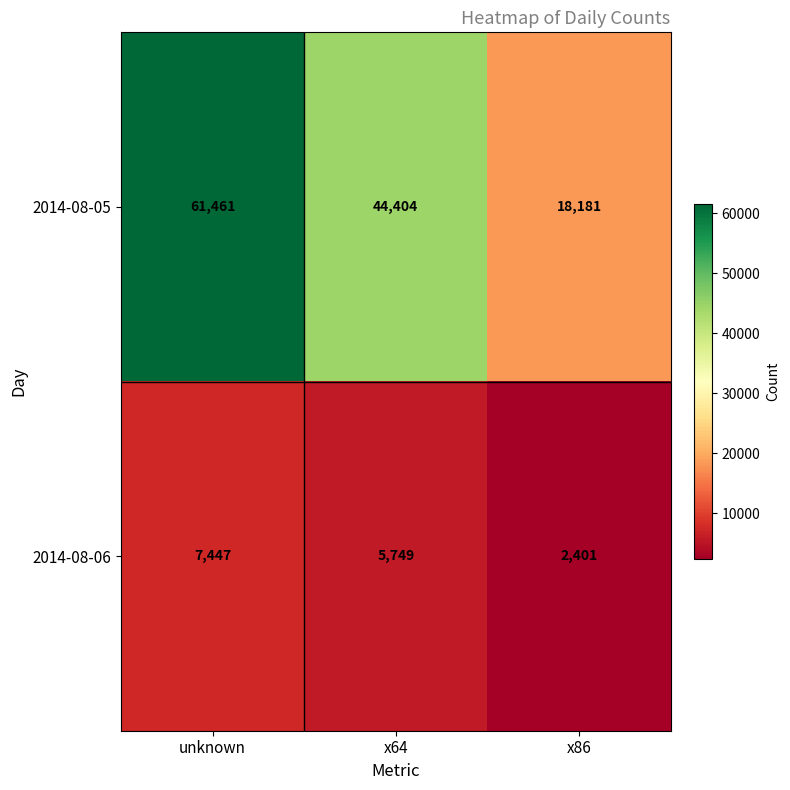

The 2014-08-05 series shows 44404 at x64. True or false?

True